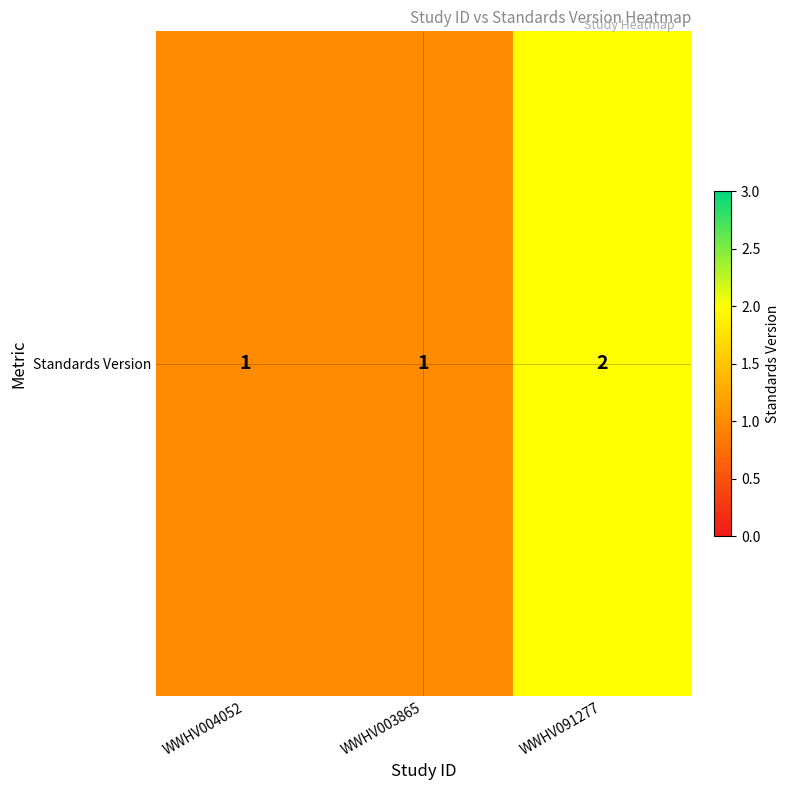

Approximately how many times larger is the value at WWHV004052 compared to WWHV003865?

1.0